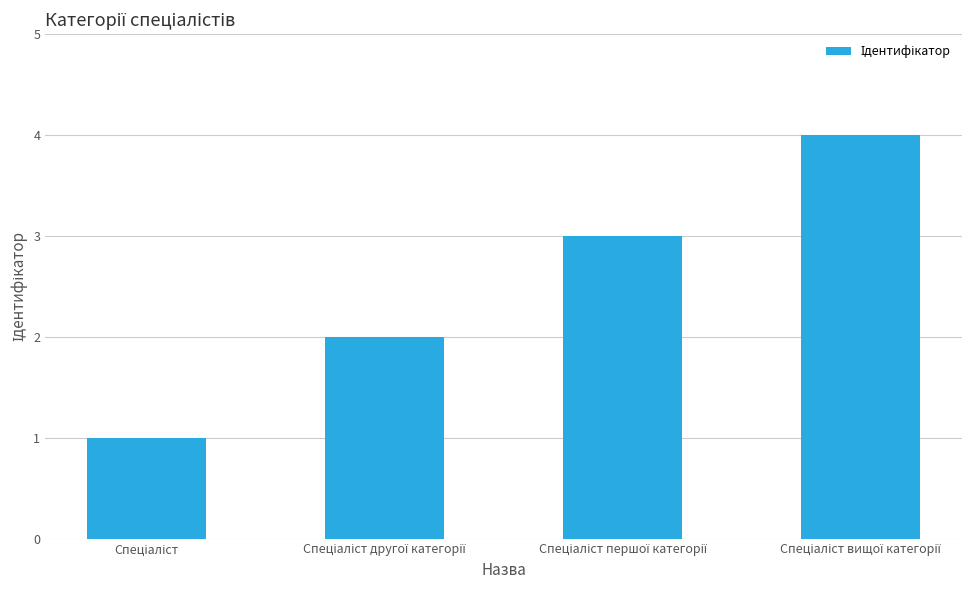

What is the maximum value shown in the chart?

4